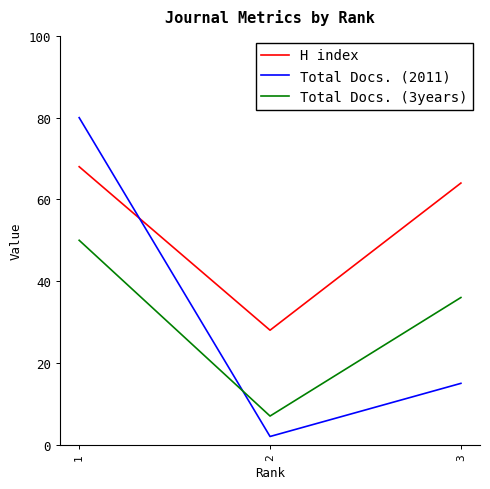

What is the difference between the maximum and minimum values in the H index series?

40